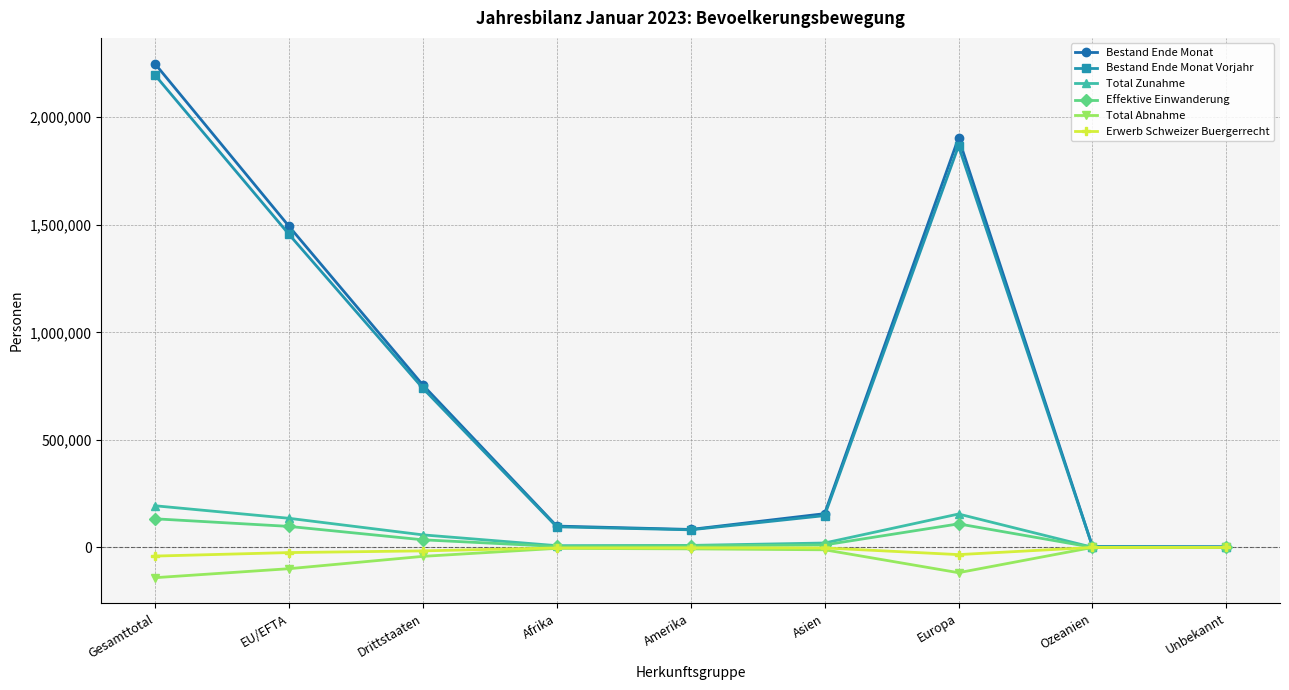

What is the maximum value shown in the chart?

2249555